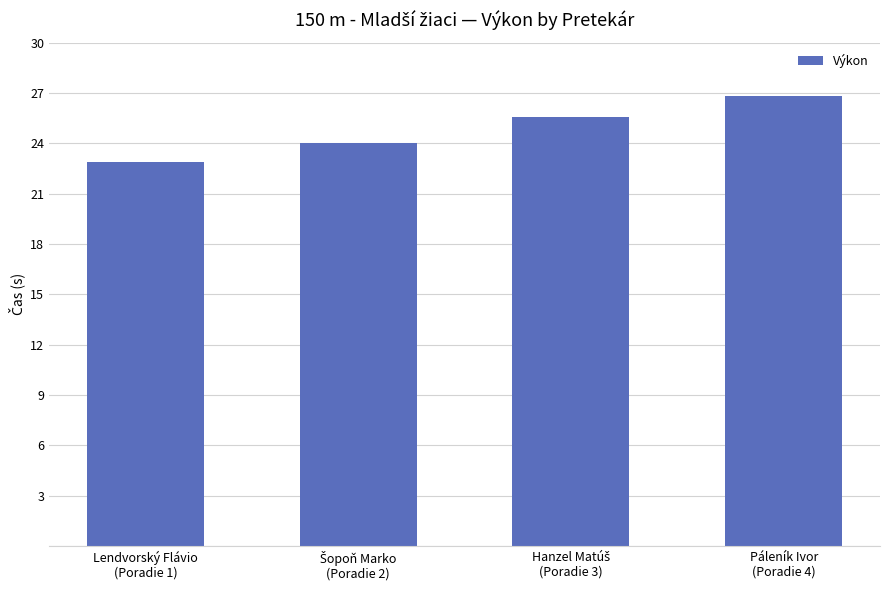

What is the greatest value displayed?

26.8